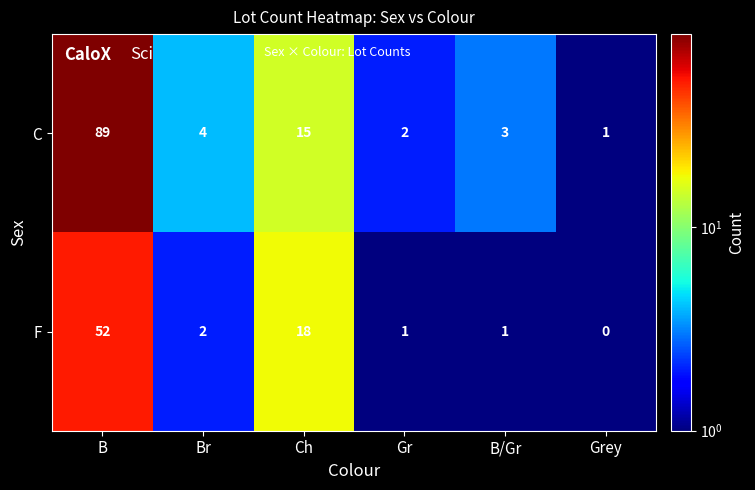

The value of F at B is 52. True or false?

True